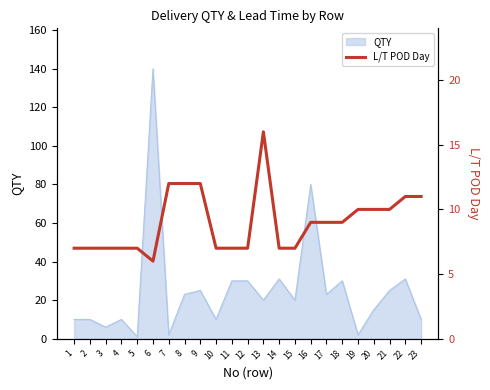

How many values are between 7 and 11?

18